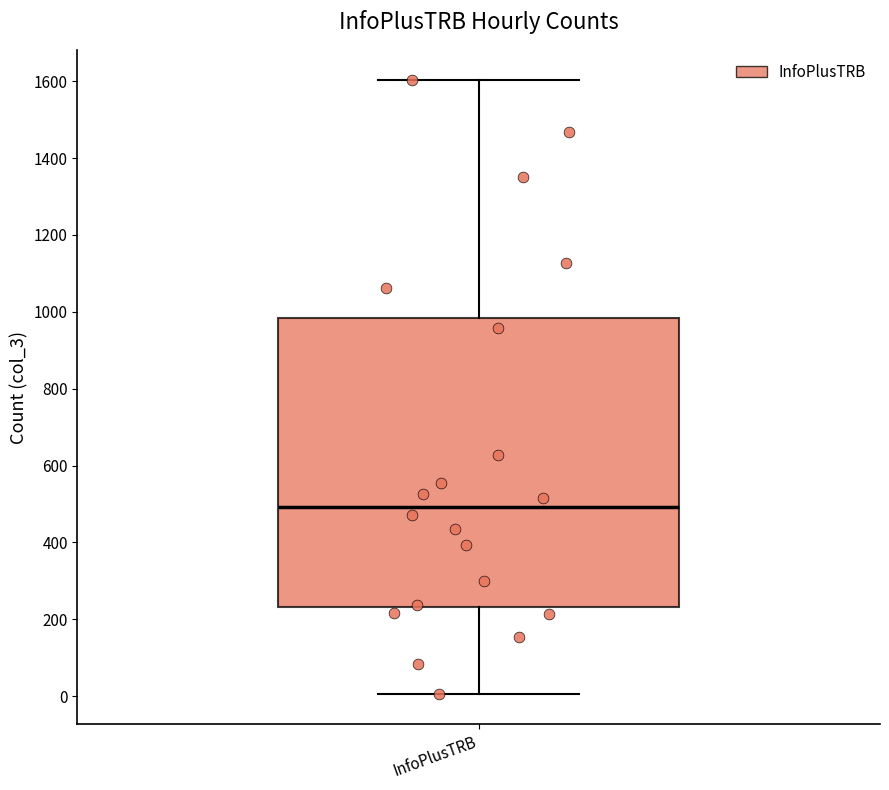

Read this box plot against the y-axis: the position of the median line, the range covered by the box, and the ends of both whiskers. The values are not printed on the chart, so give them approximately, as read against the axis.

median 500, box 240 to 980, whiskers 0 to 1600